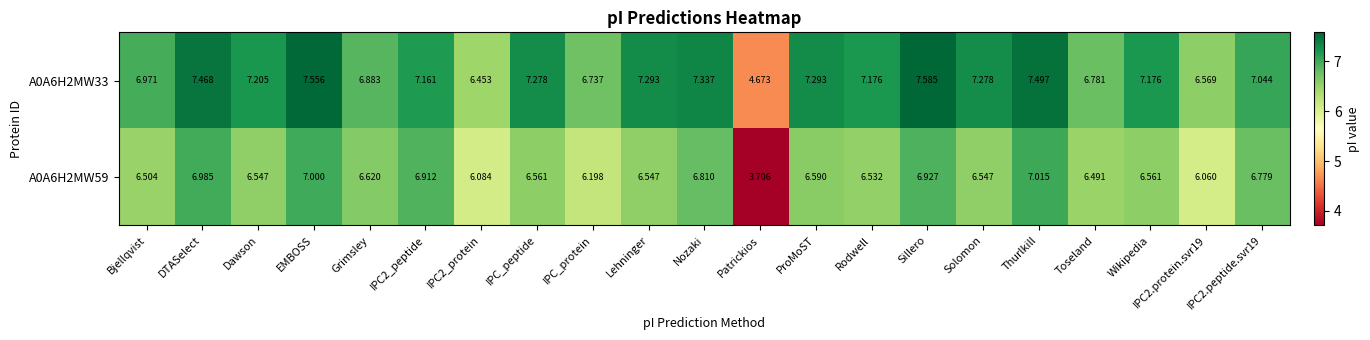

List the series in order of their peak value, lowest first.

A0A6H2MW59, A0A6H2MW33